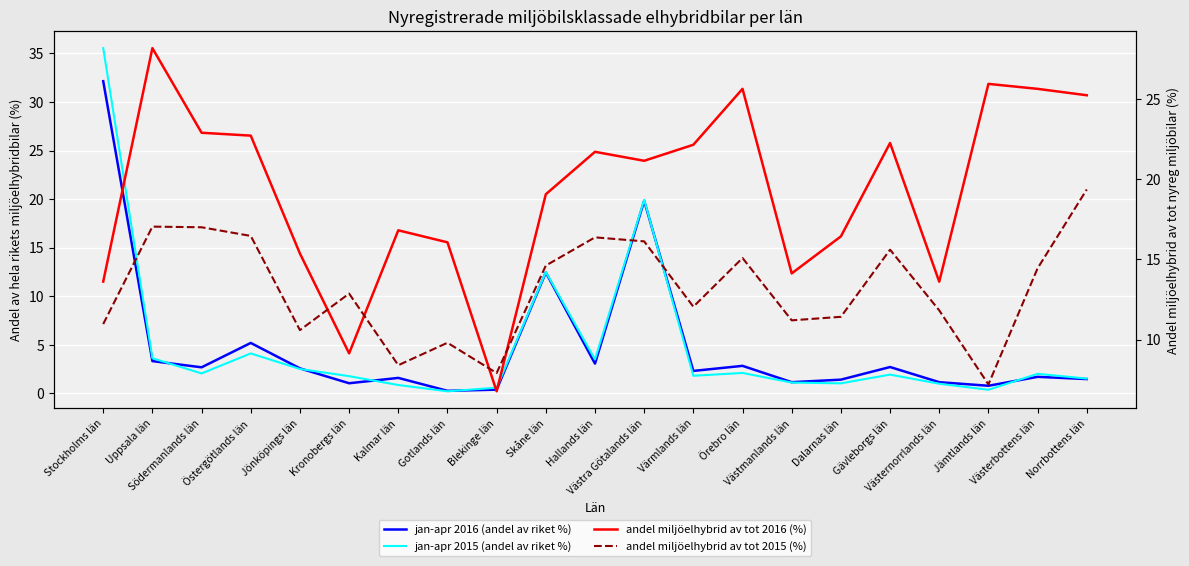

Between Västra Götalands län and Norrbottens län, which series saw the biggest shift?

jan-apr 2015 (andel av riket %)